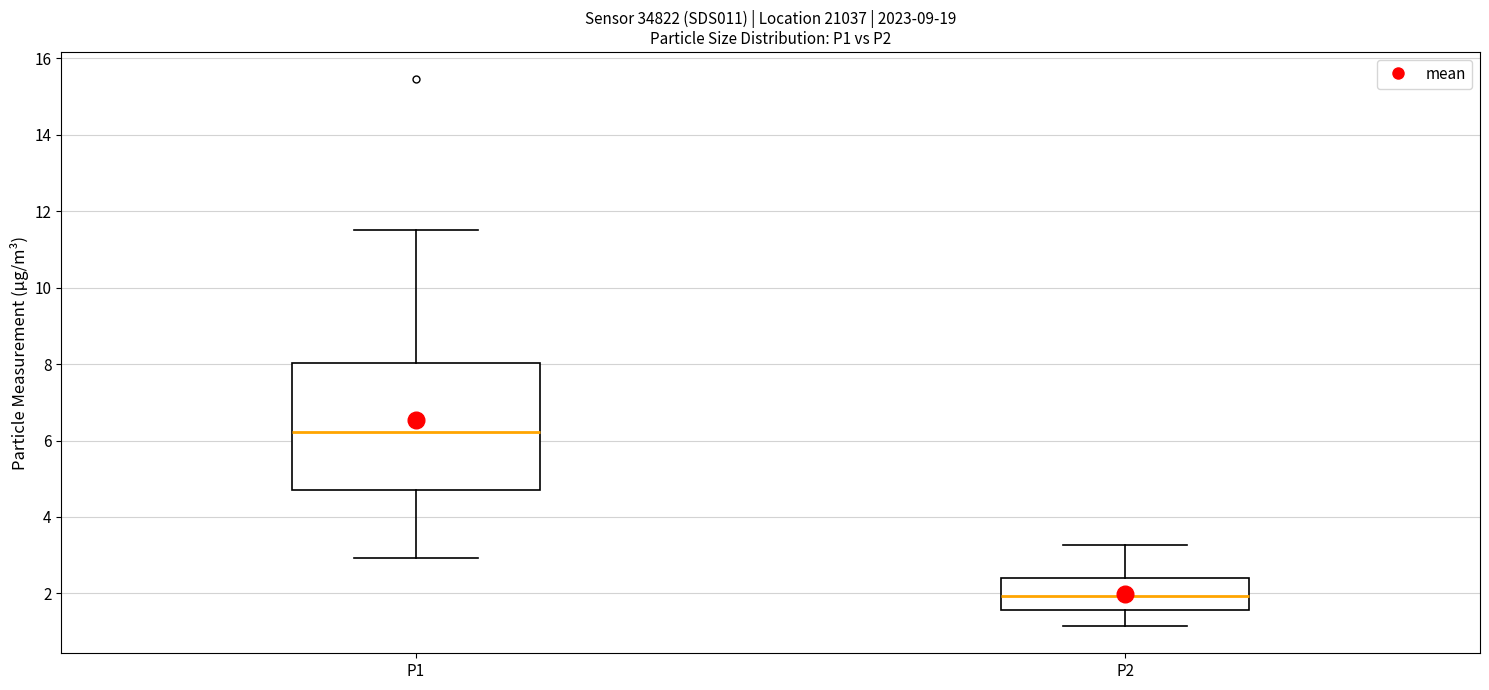

Which box is the tallest, from its lower edge to its upper edge?

P1